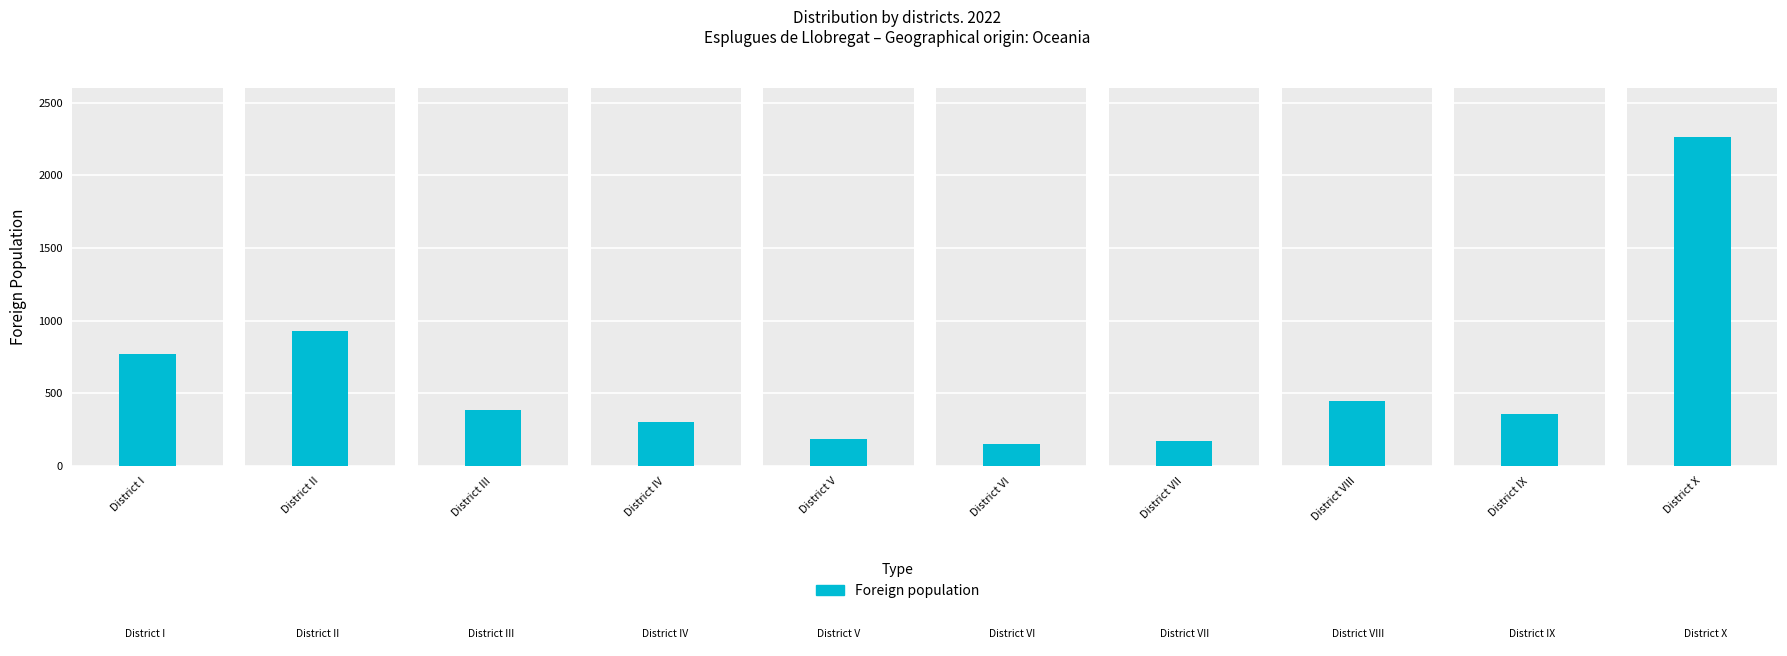

Is it true that the value at District VII is 280?

False